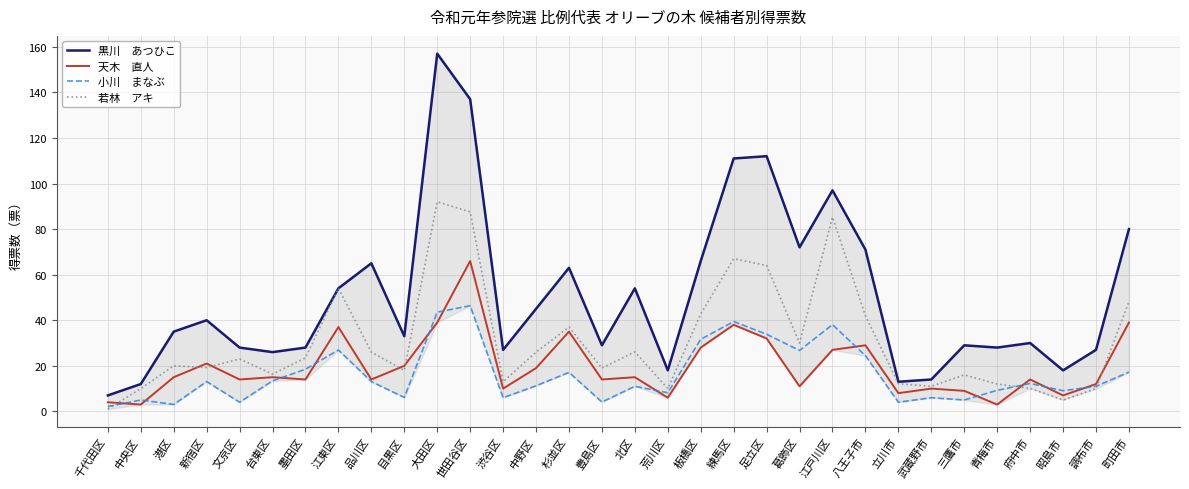

At which category does 小川　まなぶ reach its first local valley?

港区